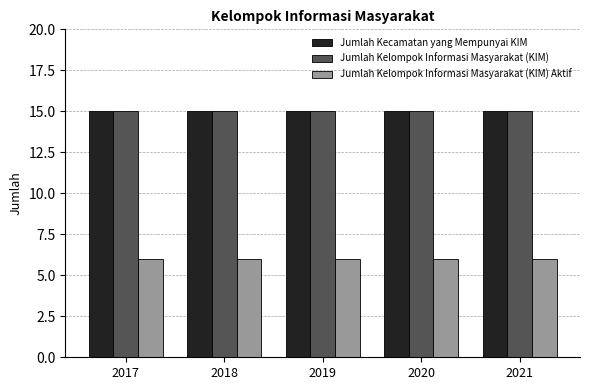

What is the highest value of the Jumlah Kecamatan yang Mempunyai KIM series?

15